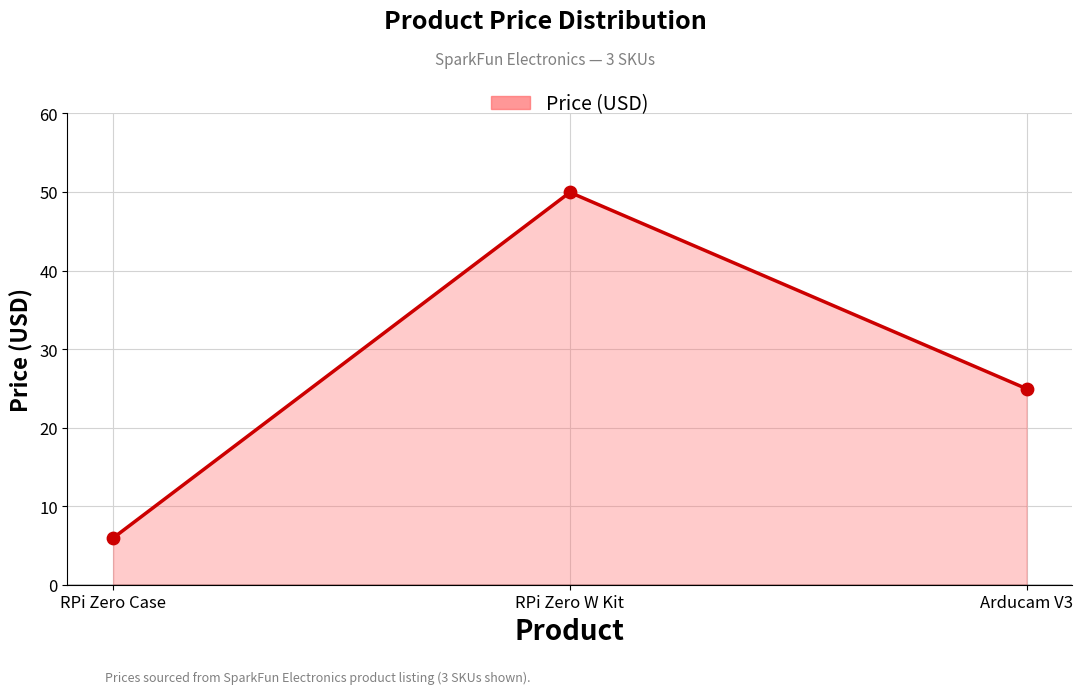

Which has a higher value, Arducam V3 or RPi Zero W Kit?

RPi Zero W Kit